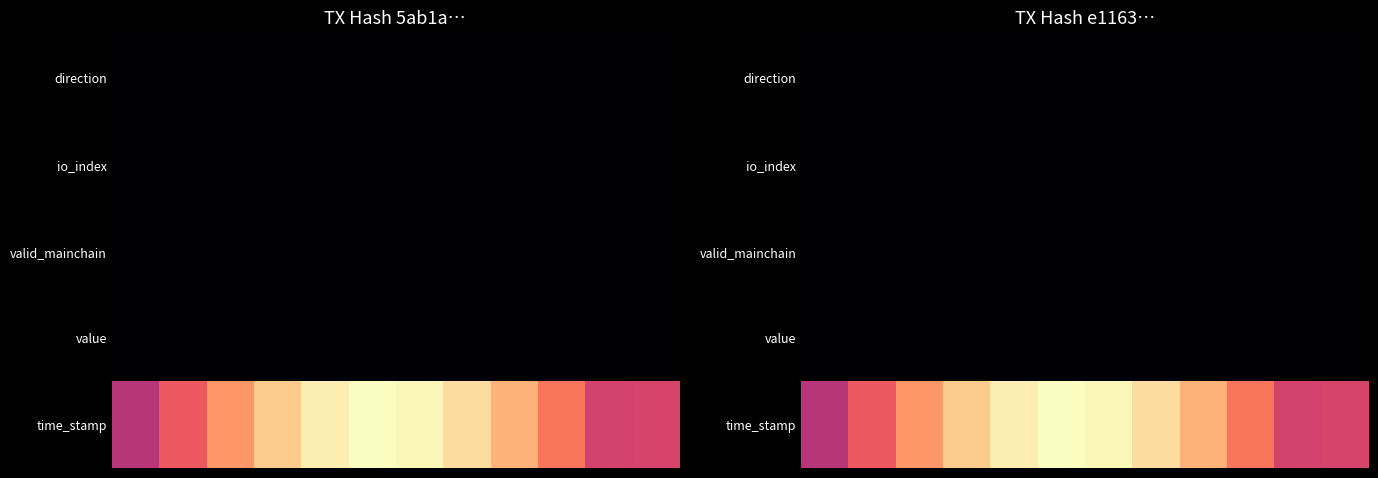

Which series has the largest range (max minus min)?

time_stamp